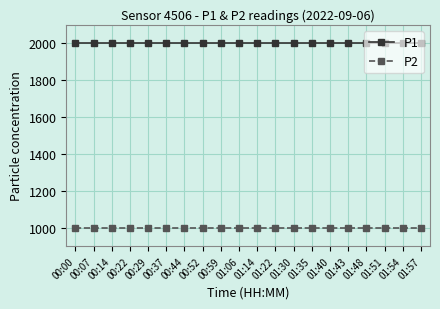

What is the average value of the P1 series?

1999.9